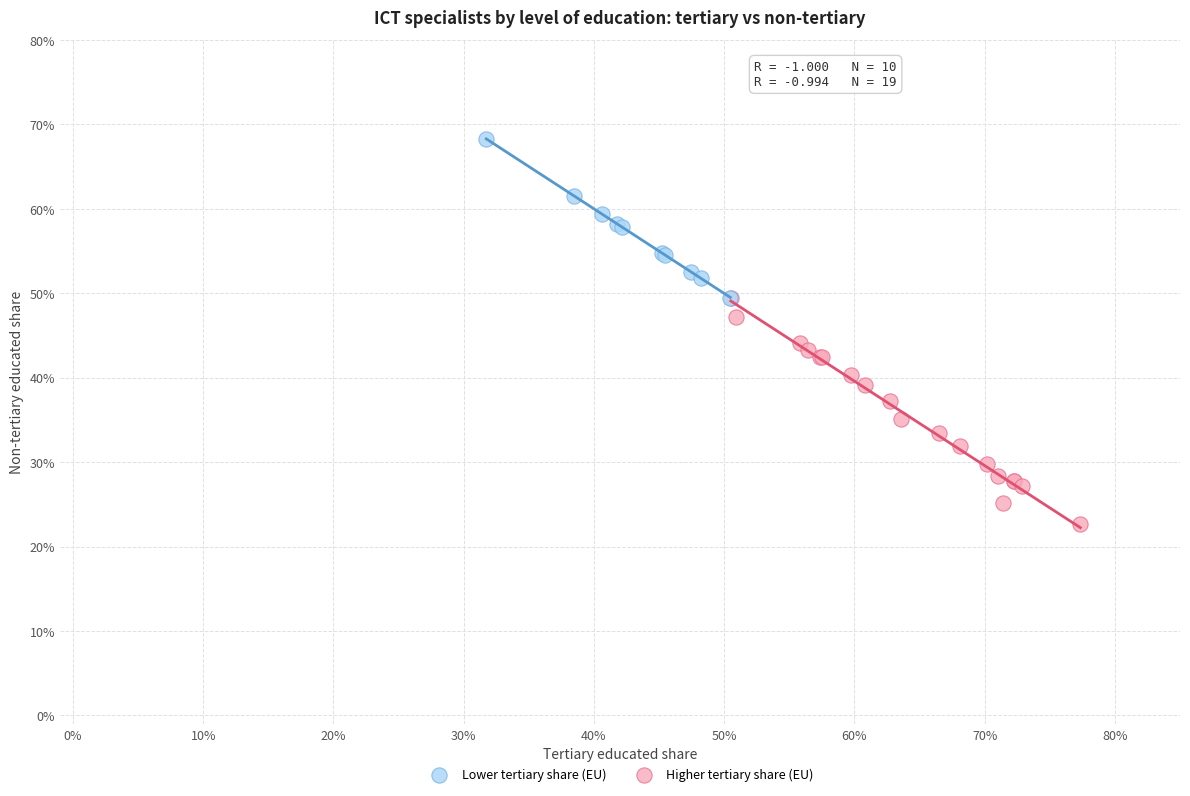

What are all the series names shown in the legend?

Lower tertiary share (EU), Higher tertiary share (EU)